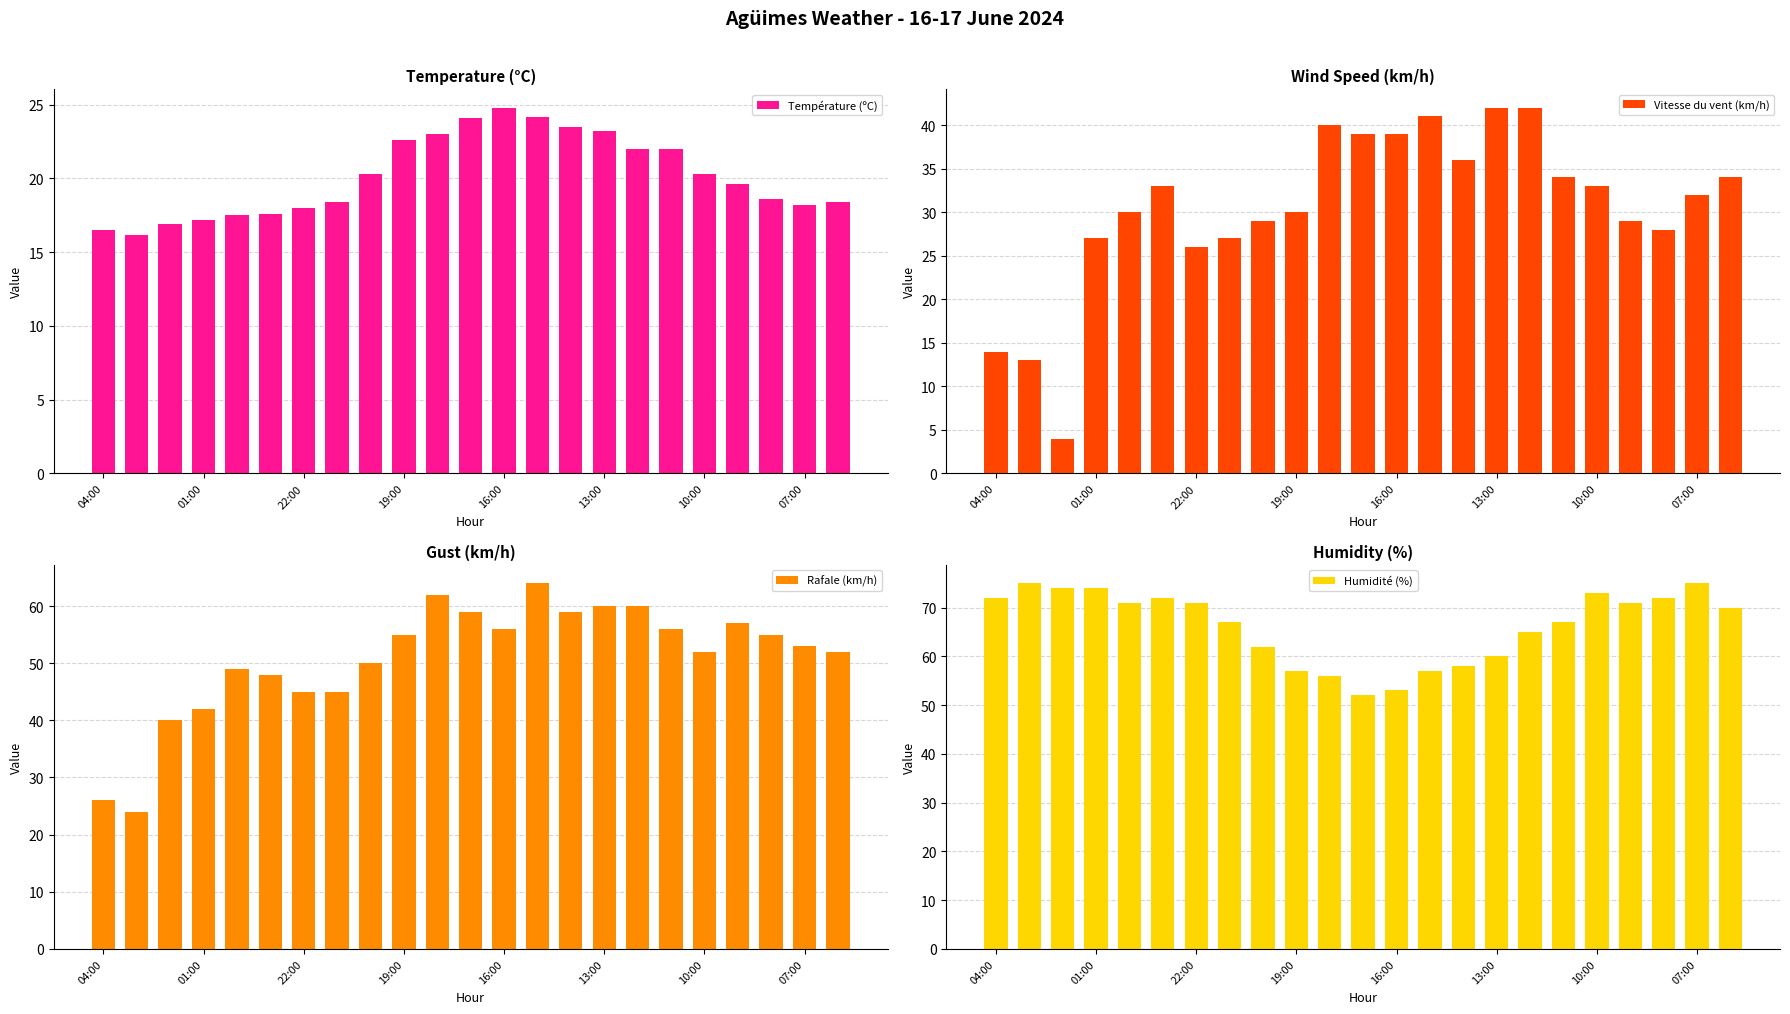

The value of Température (ºC) at 16 is 37.8. True or false?

False